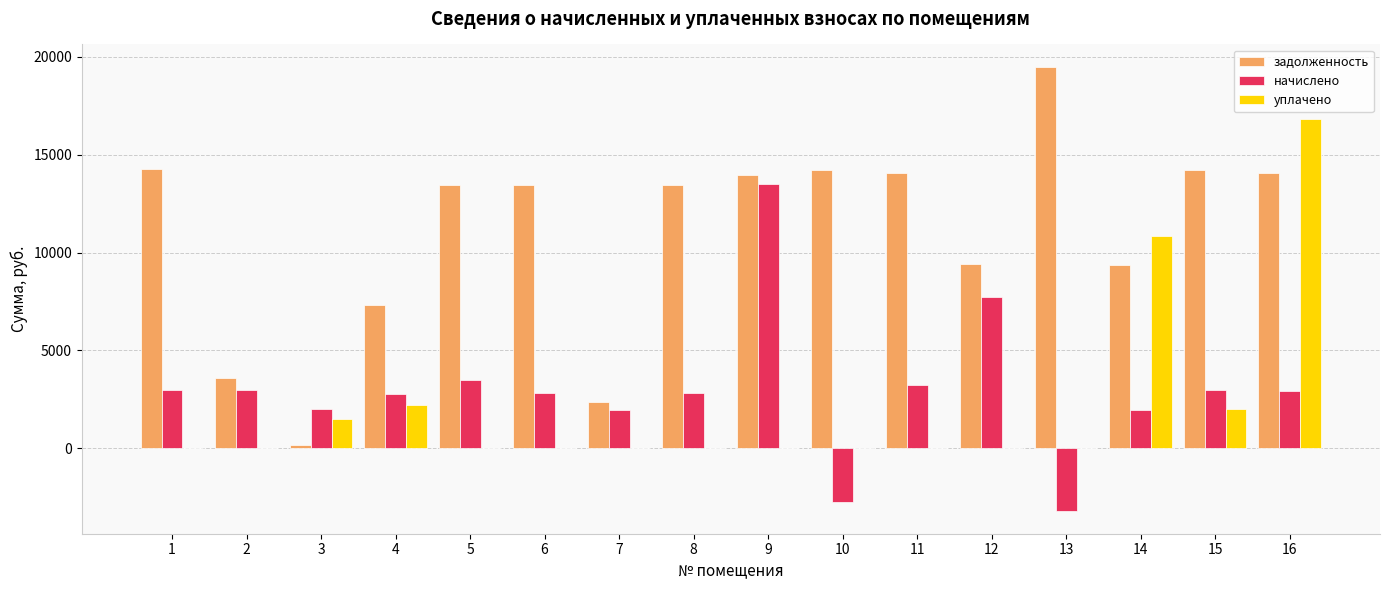

The value of начислено at 3 is 2007.2. True or false?

True